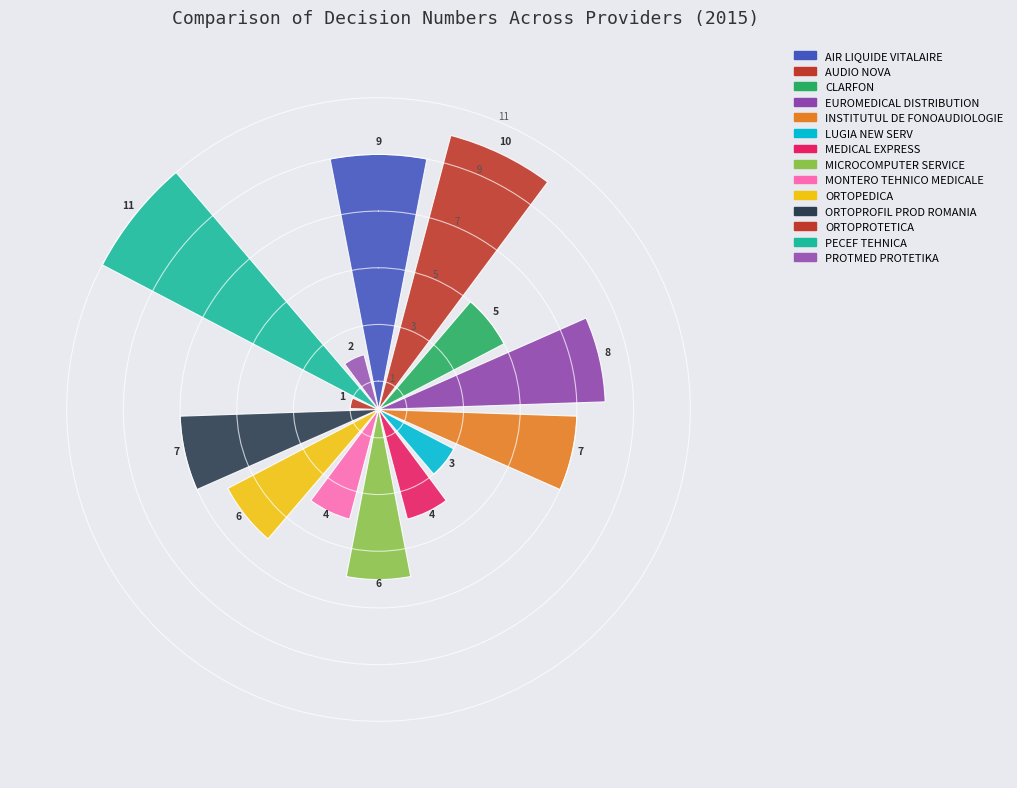

Count the number of categories in the chart.

14